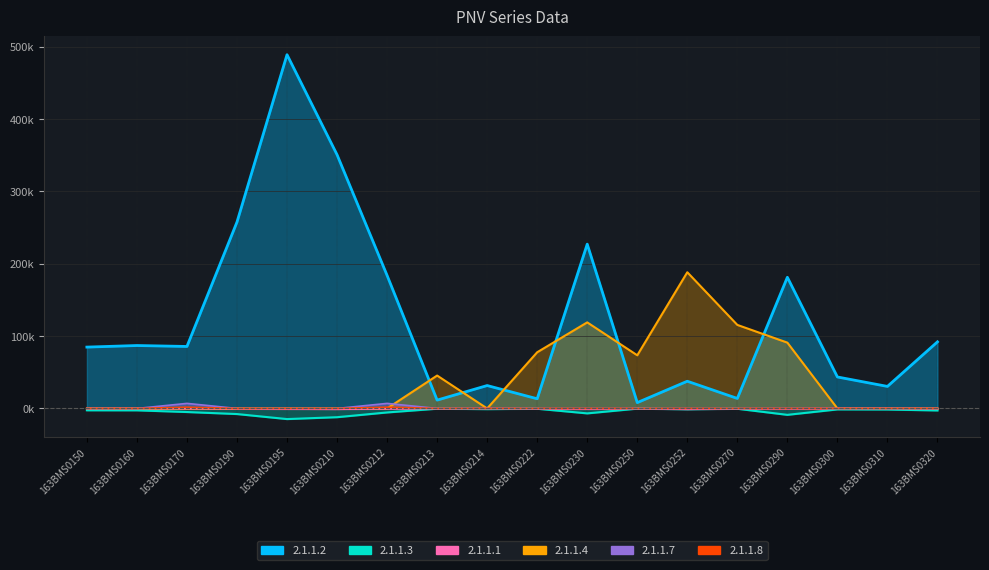

Which category has the highest value in the 2.1.1.1 series?

163BMS0300